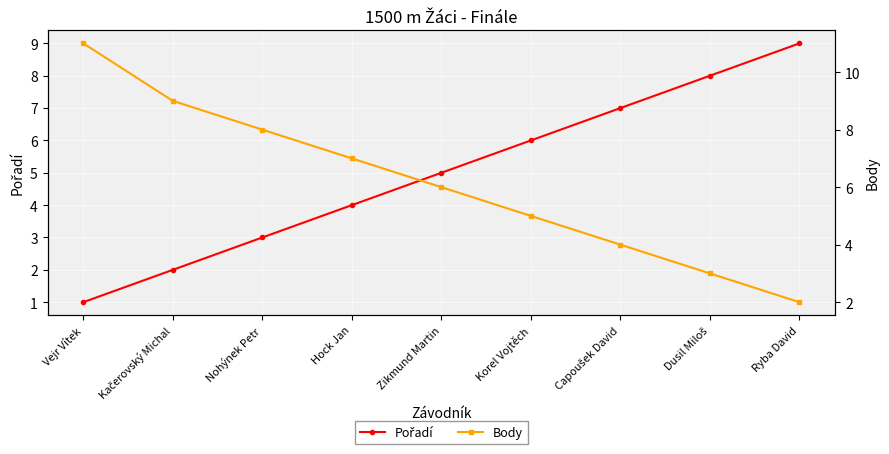

The value of Pořadí at Korel Vojtěch is 9. True or false?

False